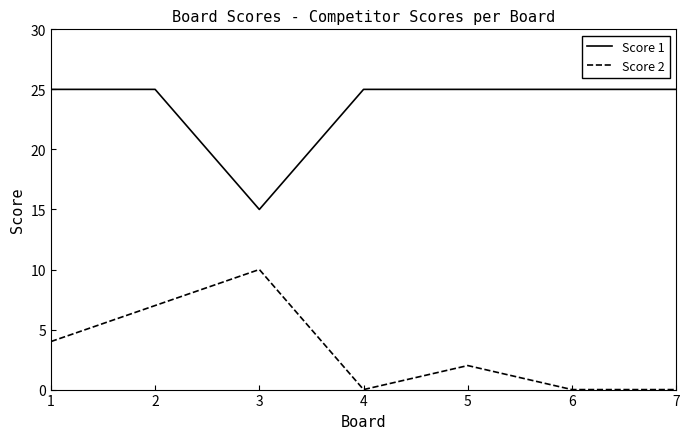

True or false: Score 1 and Score 2 intersect in this chart.

False